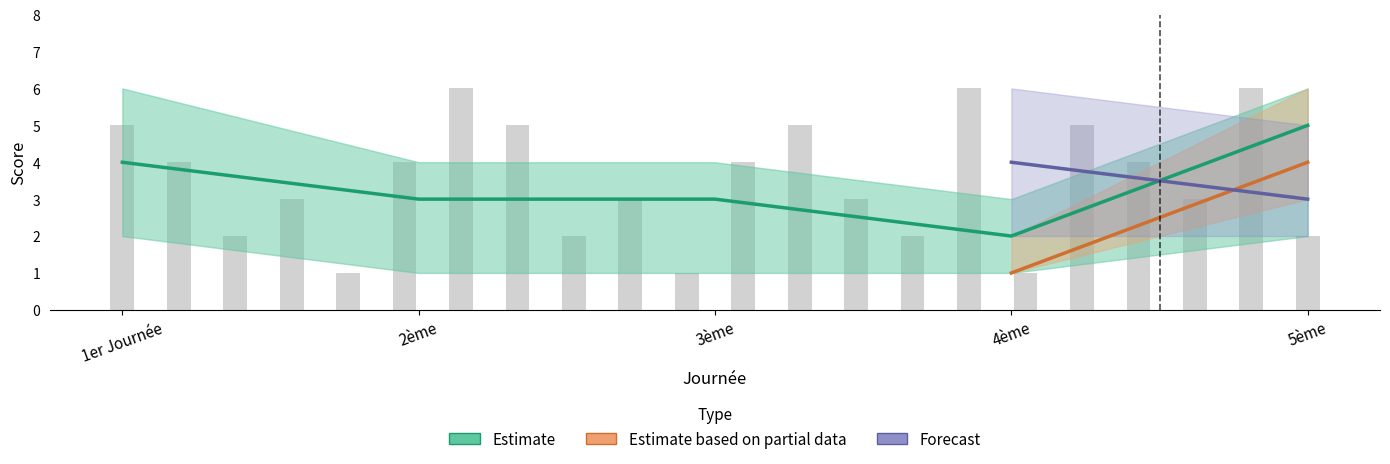

The Estimate series shows 2 at 1er Journée. True or false?

False